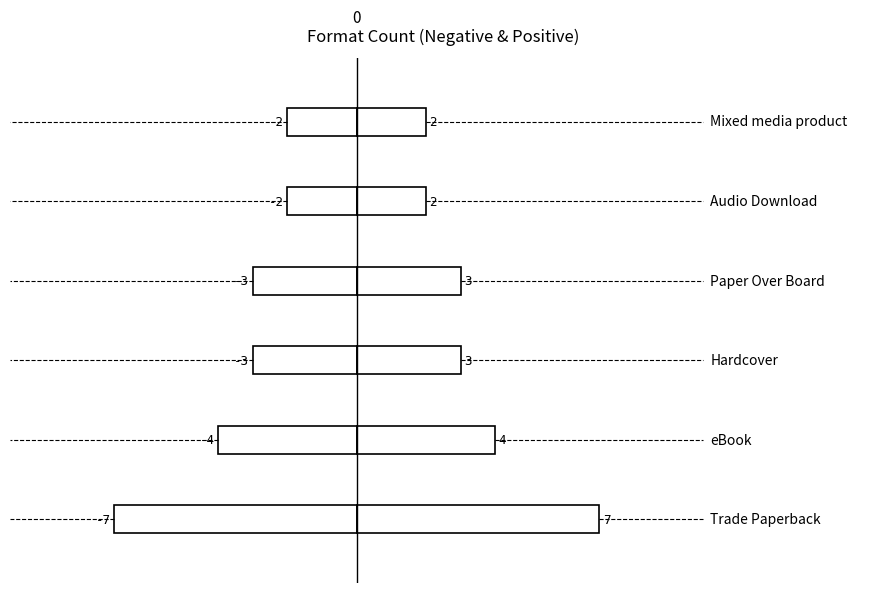

List the series in order of their overall mean, highest first.

Positive range, Negative range